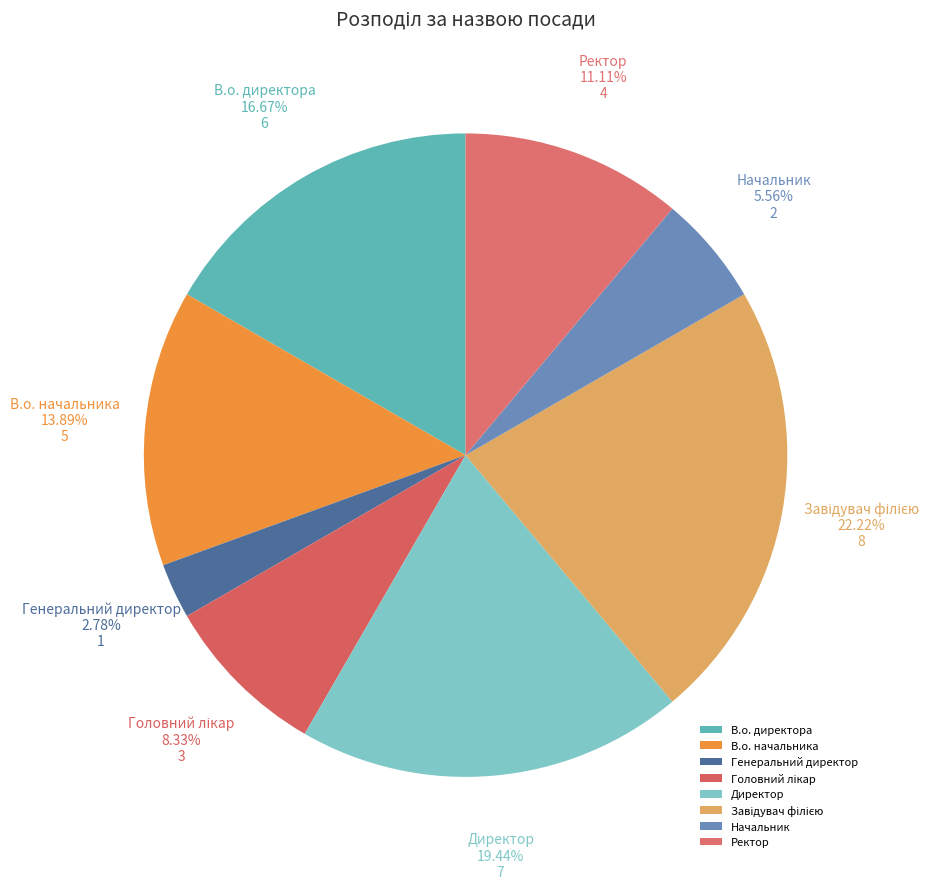

Which has a higher value, Начальник or Ректор?

Ректор